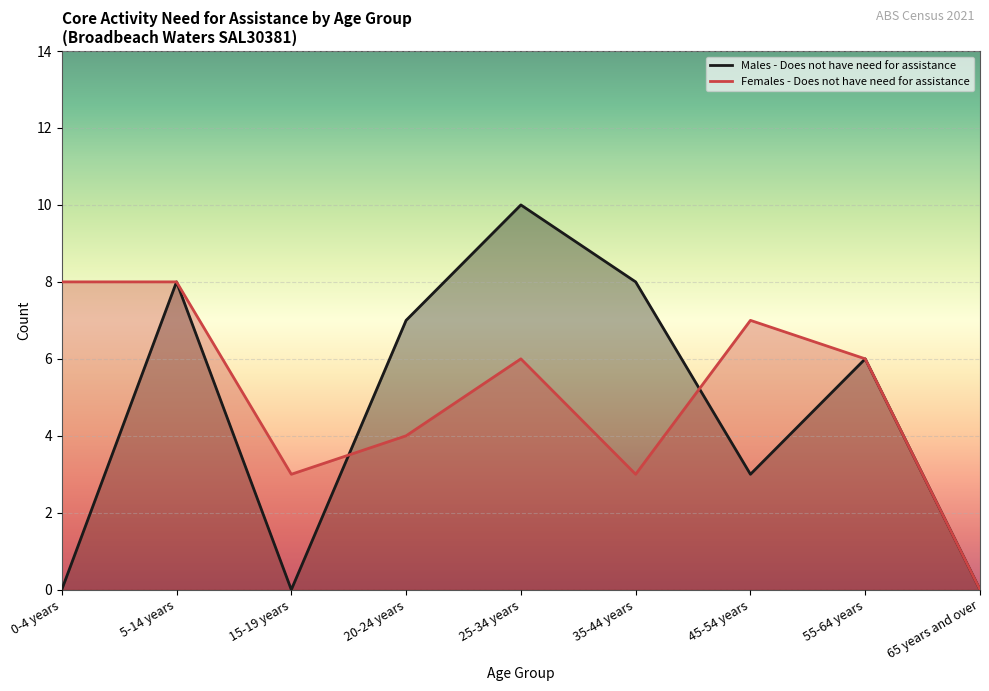

Which category has the lowest value in the Females - Does not have need for assistance series?

65 years and over